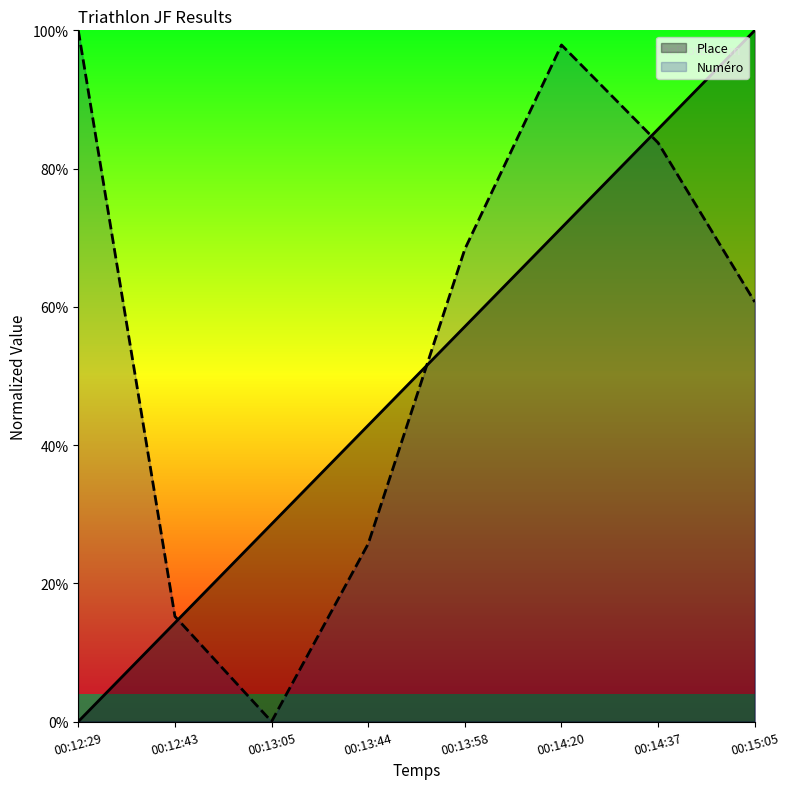

After their last crossing, which series has the higher values: Numéro or Place?

Place